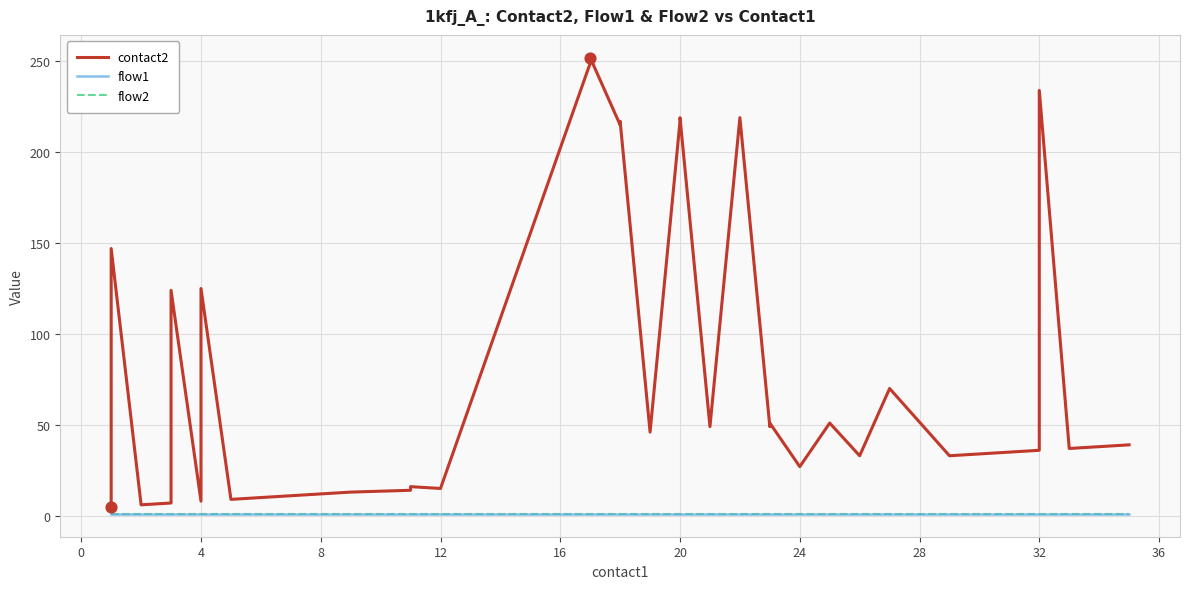

Which series reaches the minimum Y coordinate?

flow1